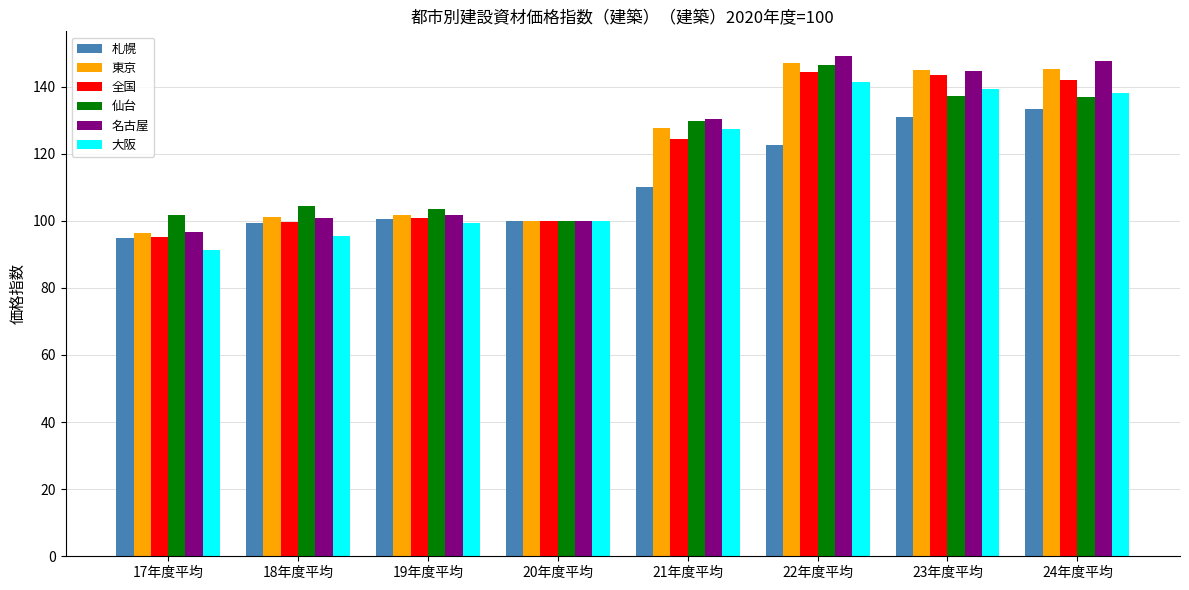

What is the total value across all series at 18年度平均?

600.5